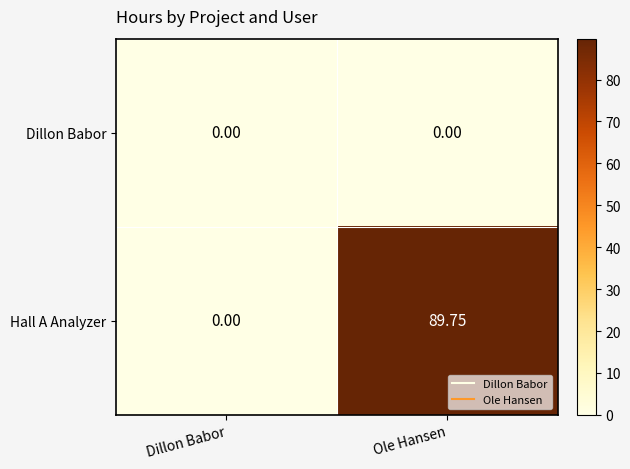

Rank the series by their average value, from lowest to highest.

Dillon Babor, Hall A Analyzer